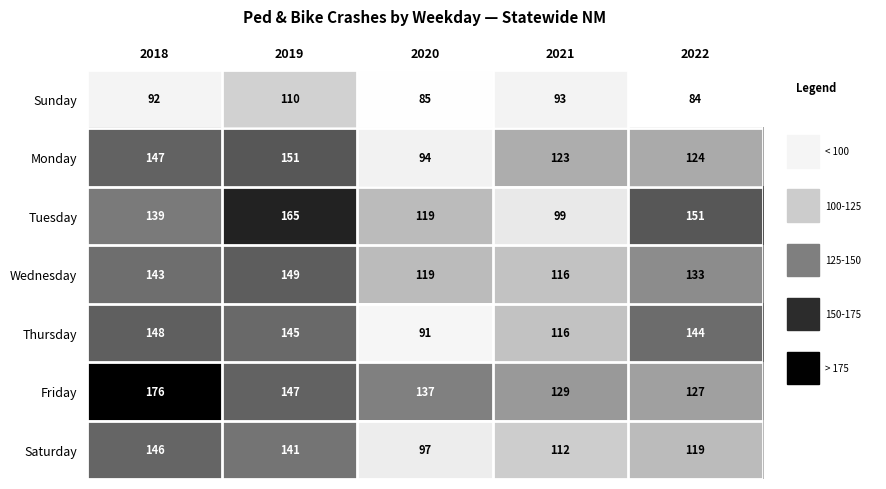

True or false: Friday has a value of 75 at 2022.

False